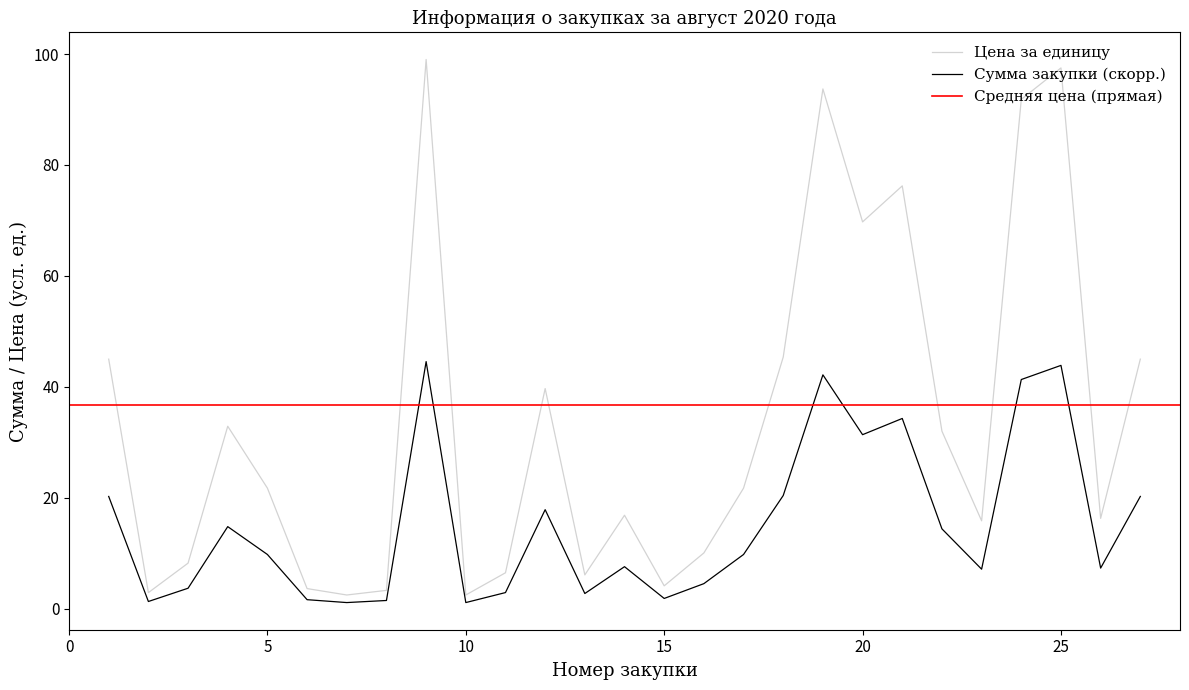

Does the chart display data point markers on the line(s)?

No